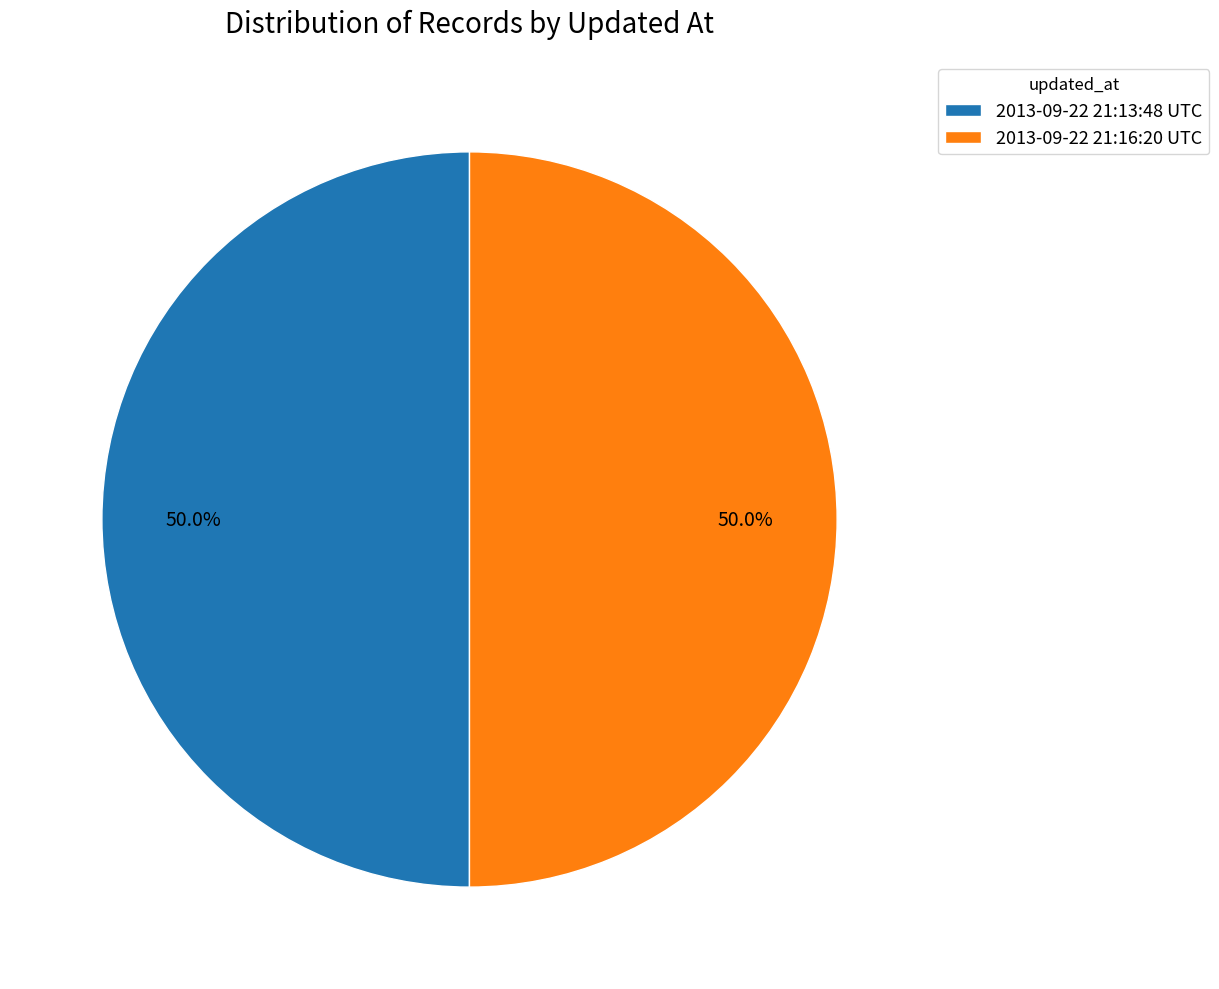

What percentage is NOT represented by 2013-09-22 21:16:20 UTC?

50.0%